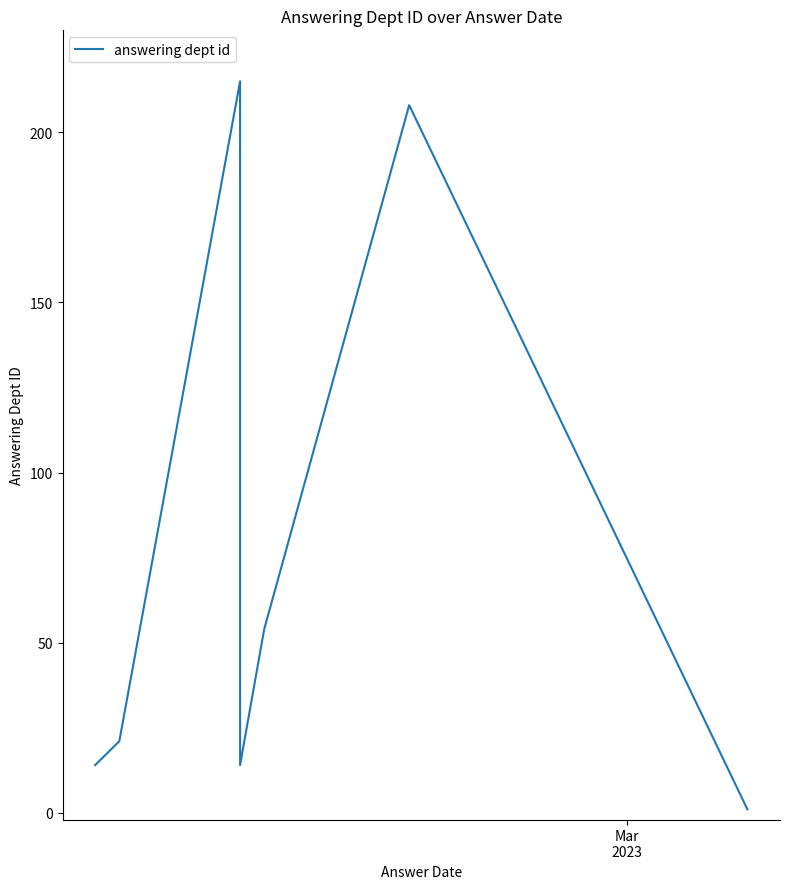

The value at 1 is 18. True or false?

False